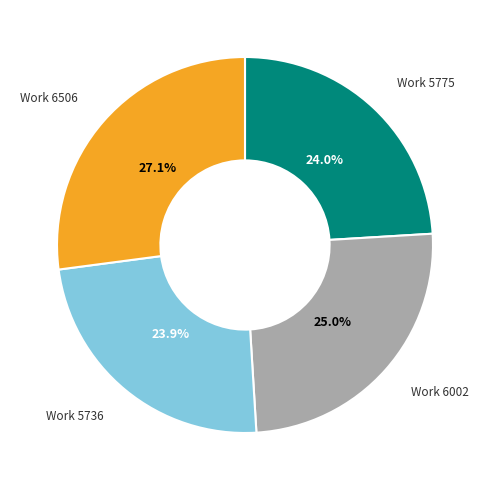

How many slices are in this pie chart?

4